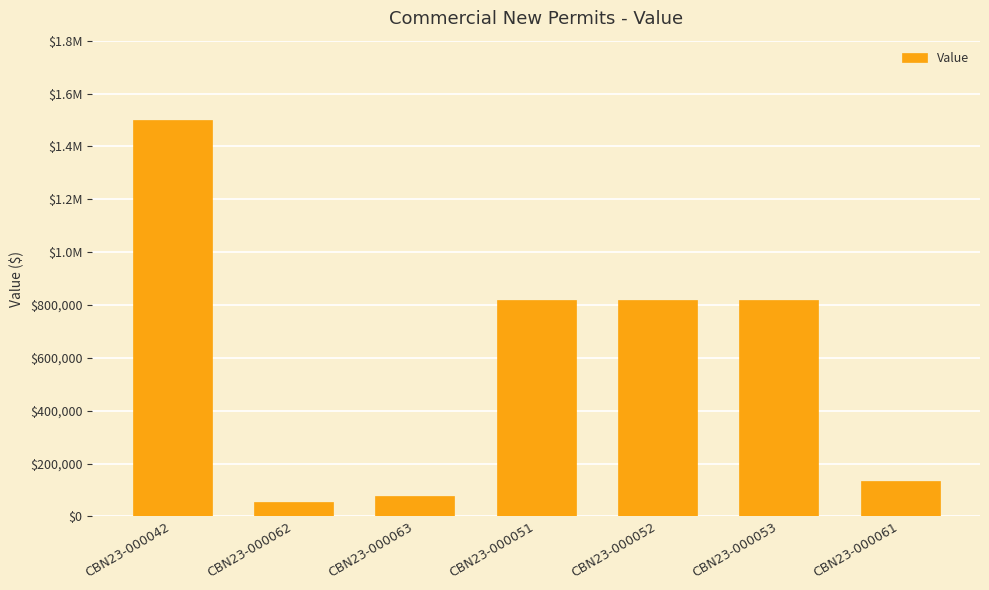

Which label corresponds to the smallest value in the chart?

CBN23-000062